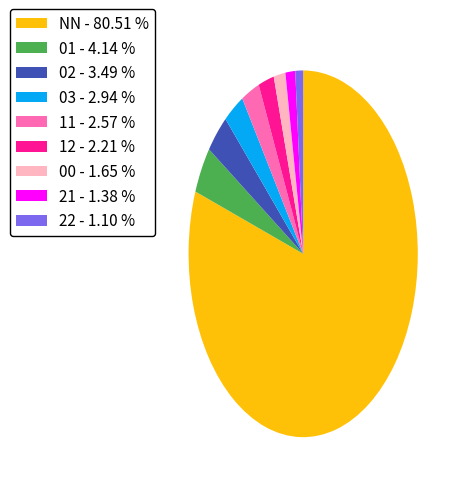

Approximately how many times larger is the value at 03 - 2.94 % compared to 12 - 2.21 %?

1.3